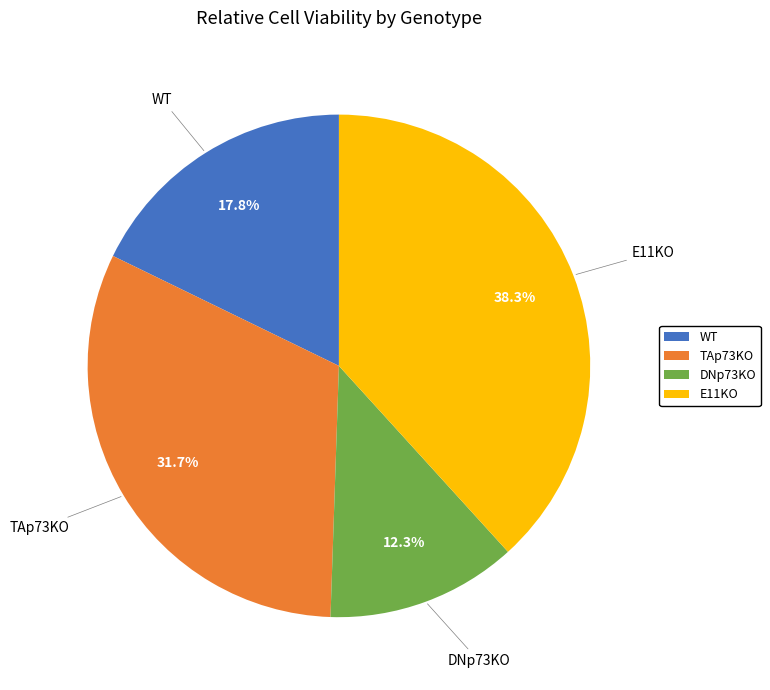

How many slices are in this pie chart?

4